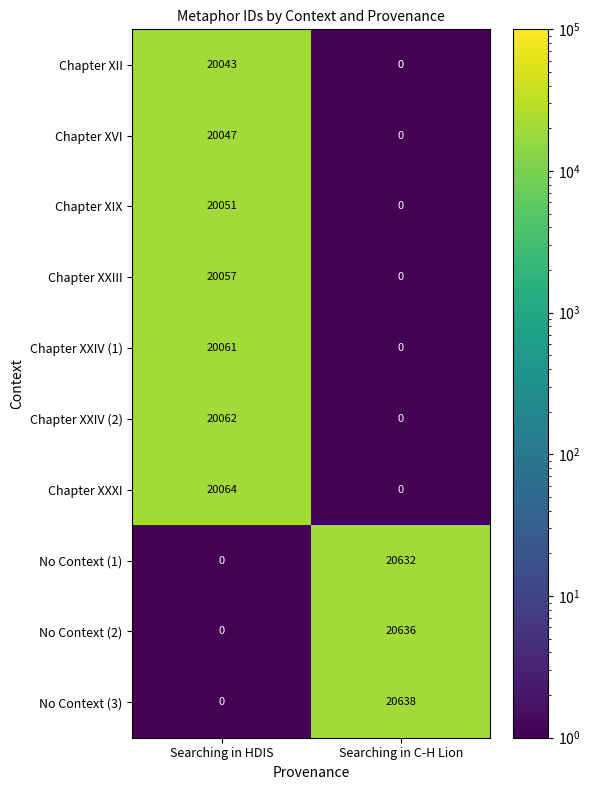

What is the difference between the highest and lowest values at Searching in C-H Lion?

20638